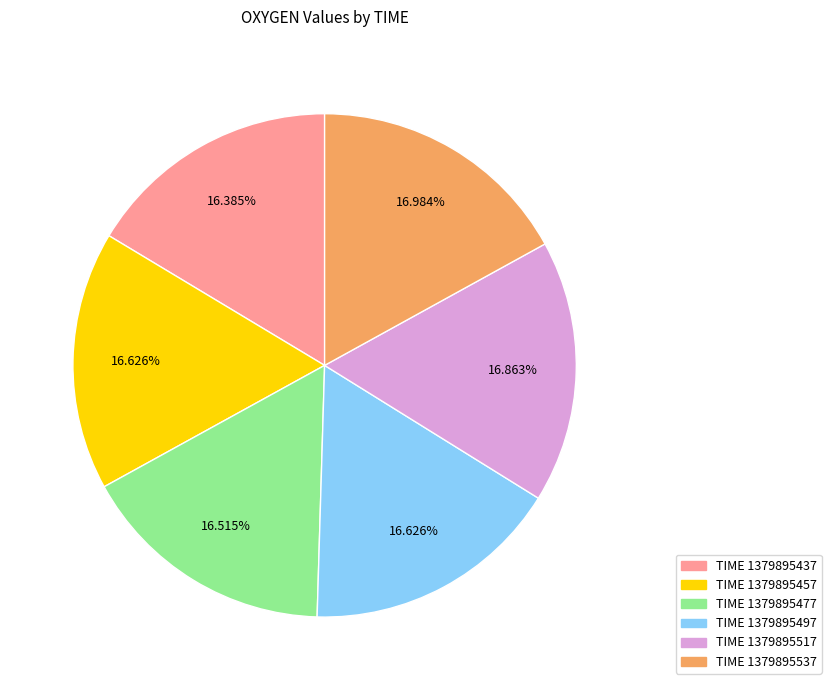

How many slices are in this pie chart?

6